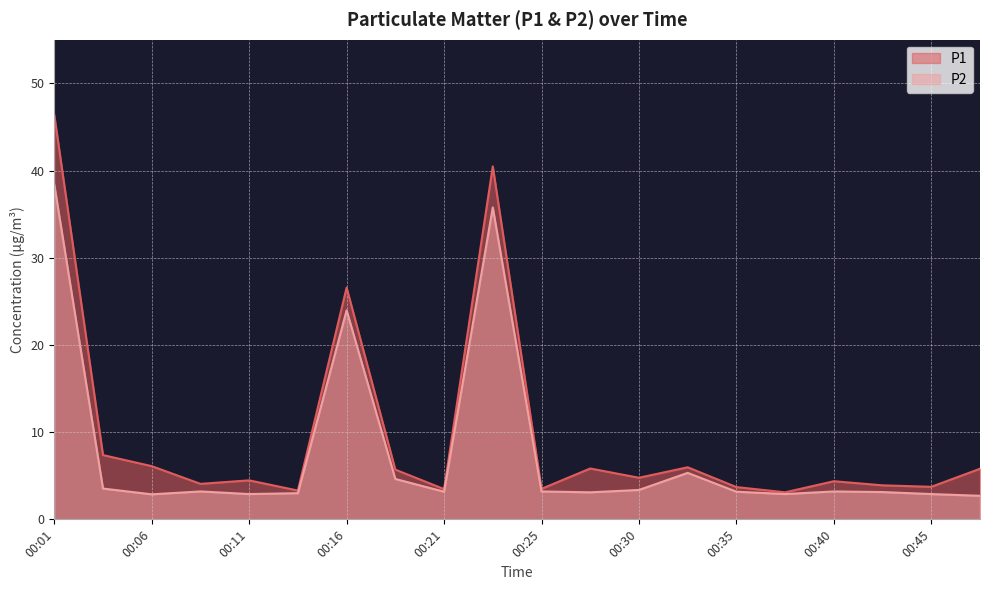

The P2 series shows 38.4 at 00:01. True or false?

True